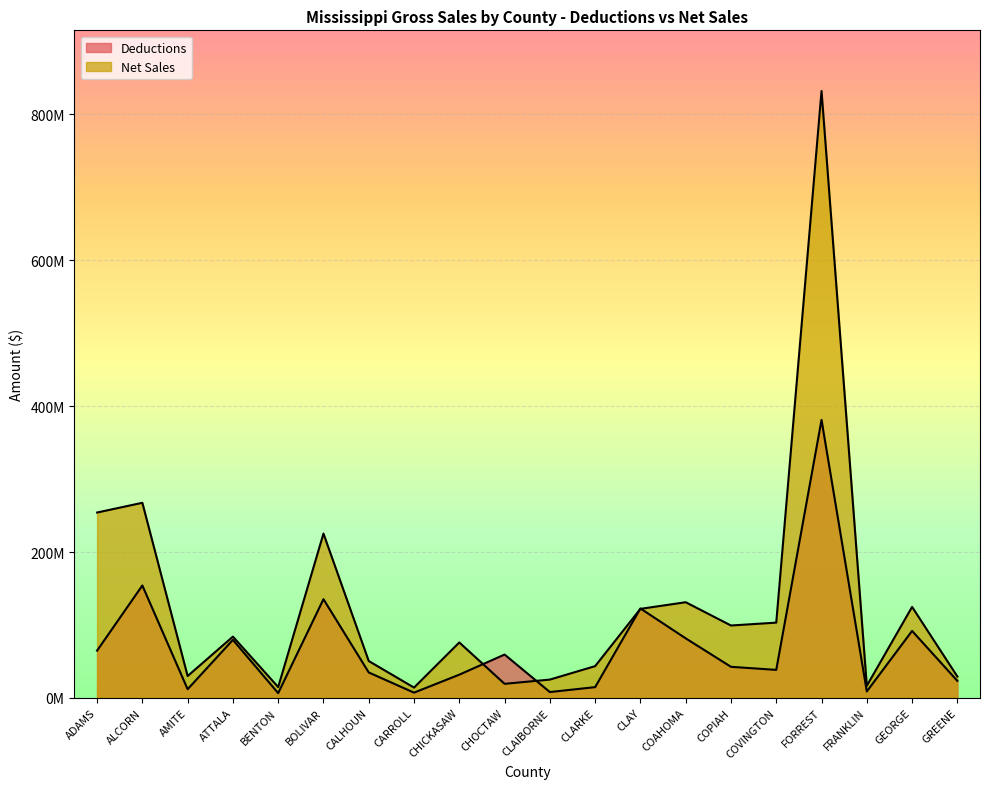

Reading right to left, list all the values displayed in this chart.

Deductions: GREENE=23373270	GEORGE=91841834	FRANKLIN=8854489	FORREST=381087835	COVINGTON=38435388	COPIAH=42642950	COAHOMA=81671809	CLAY=122601003	CLARKE=14789419	CLAIBORNE=8060127	CHOCTAW=59457962	CHICKASAW=31871705	CARROLL=7235175	CALHOUN=34909172	BOLIVAR=135324532	BENTON=6565876	ATTALA=79605304	AMITE=11934806	ALCORN=154118710	ADAMS=64810554
Net Sales: GREENE=29356066	GEORGE=124760811	FRANKLIN=16626642	FORREST=831857708	COVINGTON=103197502	COPIAH=99279217	COAHOMA=131180438	CLAY=122076431	CLARKE=43575661	CLAIBORNE=25133690	CHOCTAW=19330975	CHICKASAW=76024215	CARROLL=14173052	CALHOUN=50567280	BOLIVAR=225269199	BENTON=14873486	ATTALA=84033366	AMITE=29995584	ALCORN=267469086	ADAMS=254116819